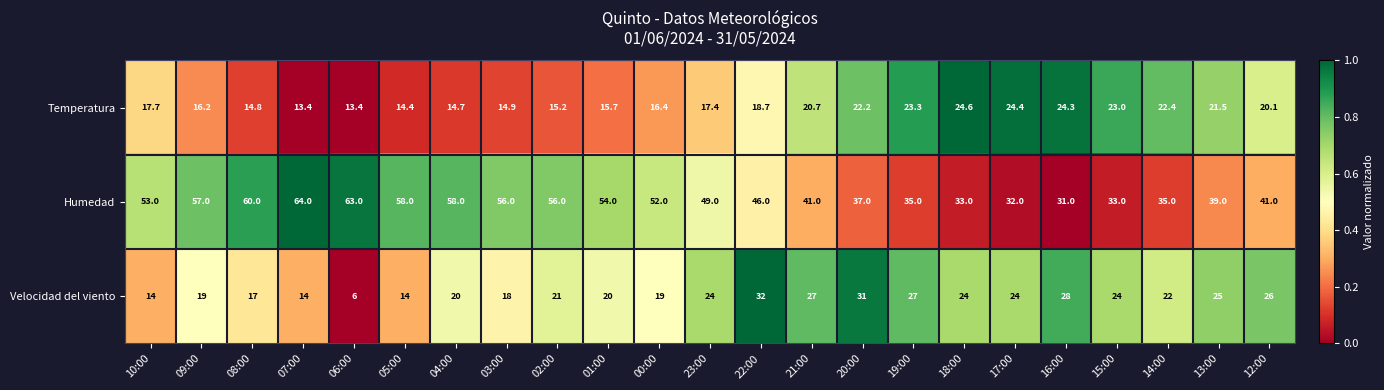

At which category is the sum across all series the highest?

22:00